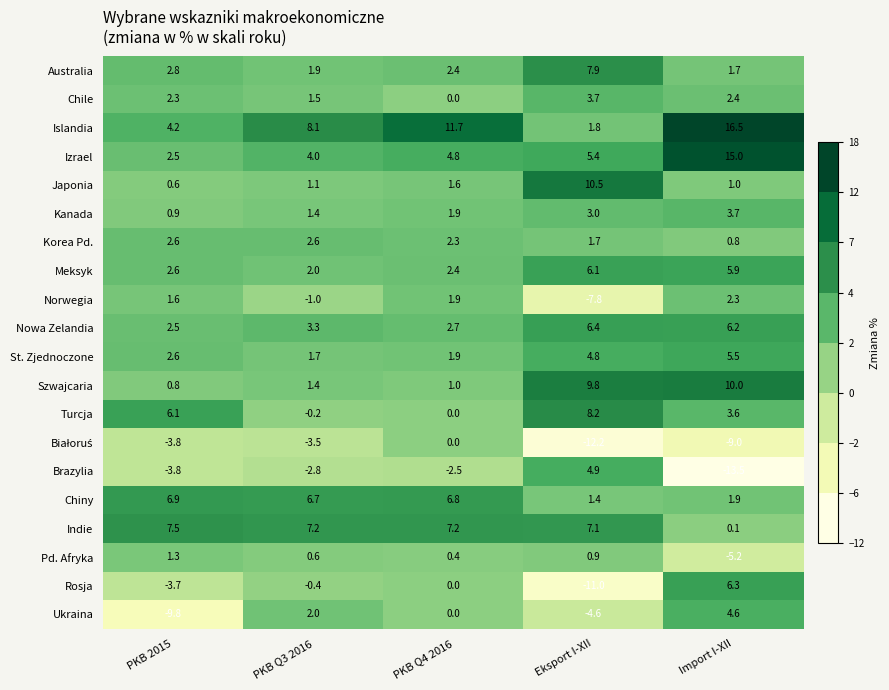

Which series changed the most between Eksport I-XII and Import I-XII?

Brazylia